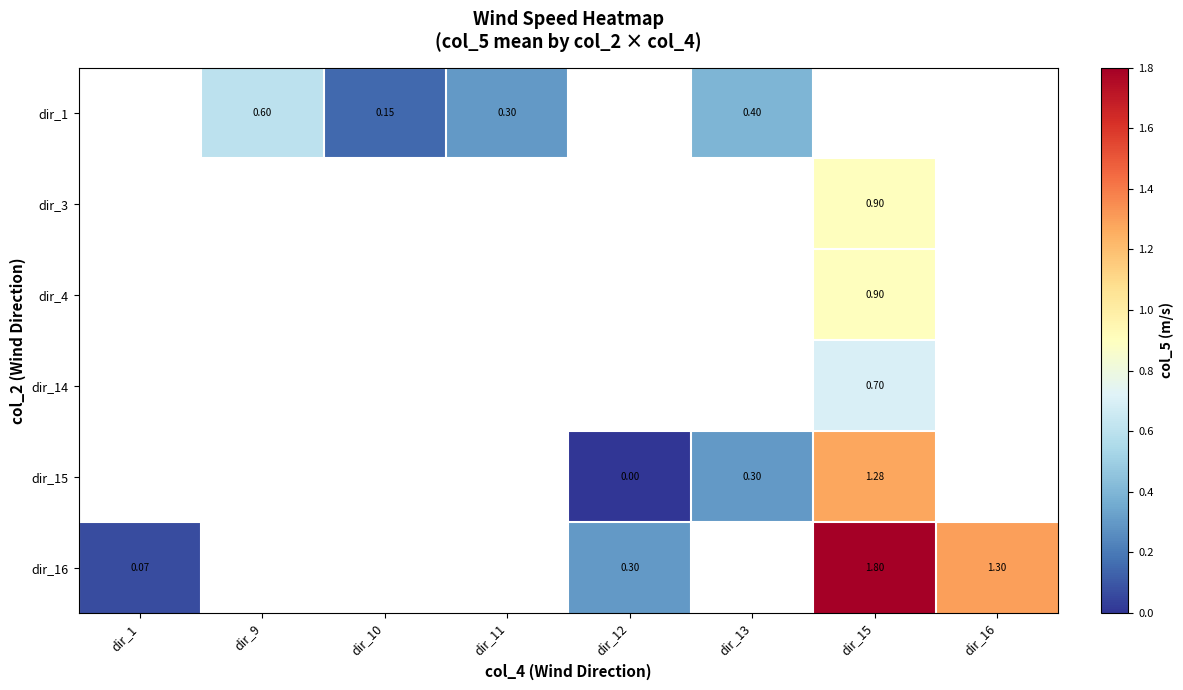

How many values in dir_4 are above zero?

1